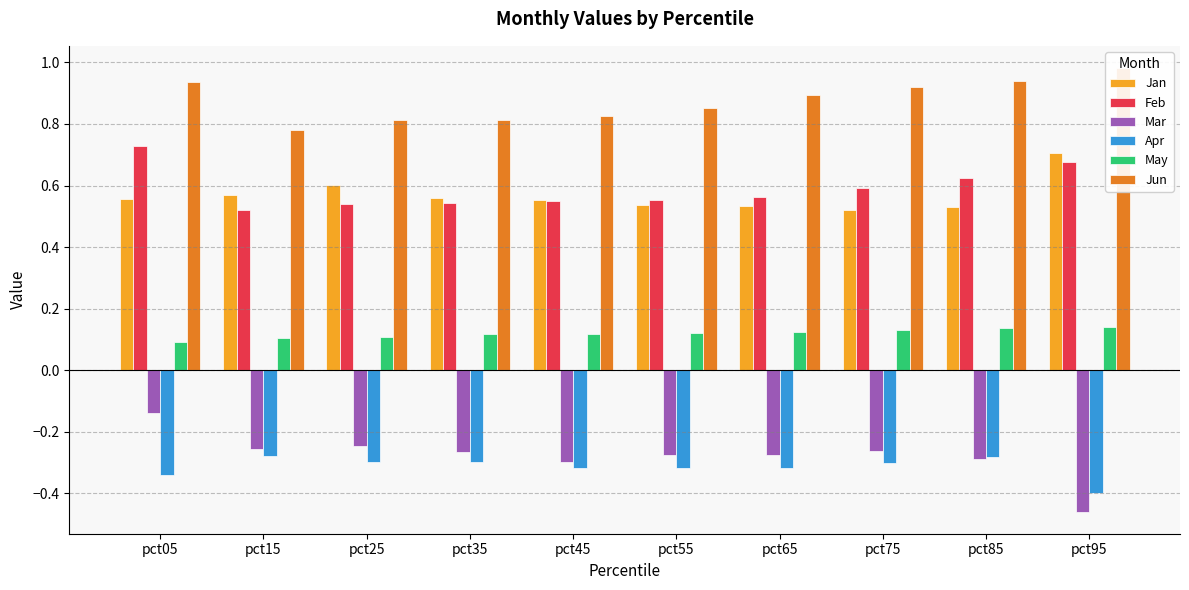

What is the difference between the highest and lowest values at pct15?

1.1